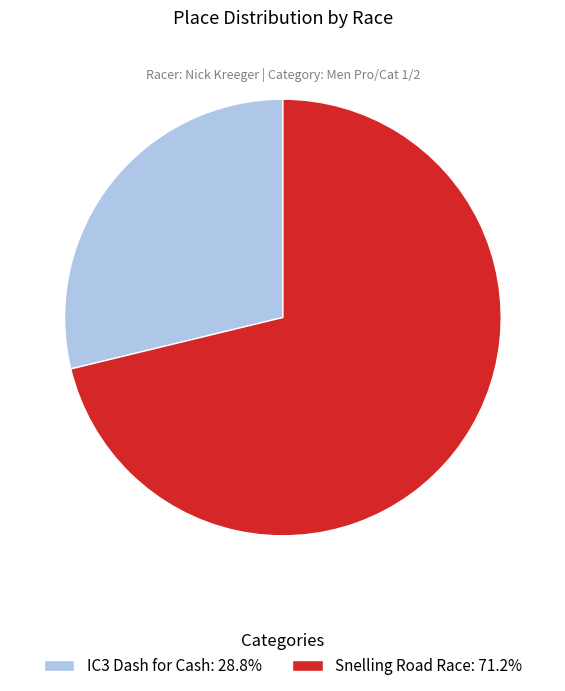

Is there a majority slice in this chart?

Yes